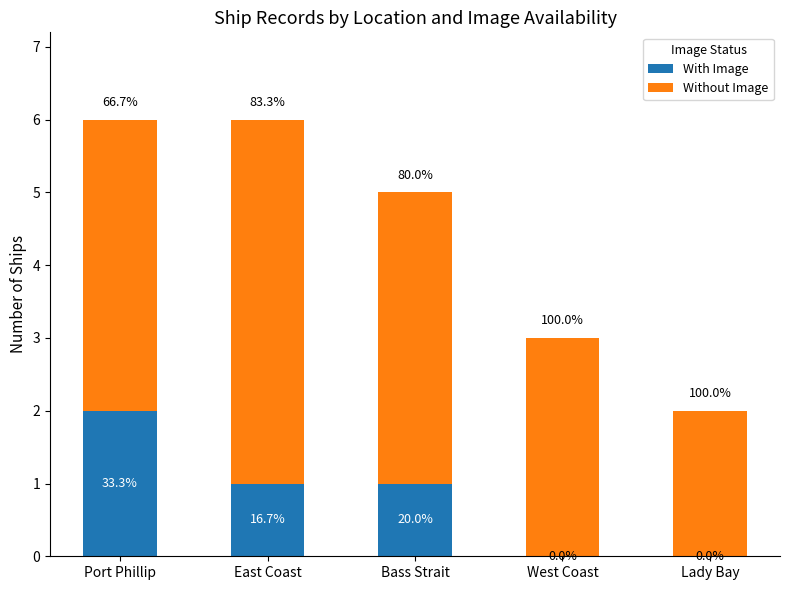

Where does the Without Image series first go above 4?

East Coast